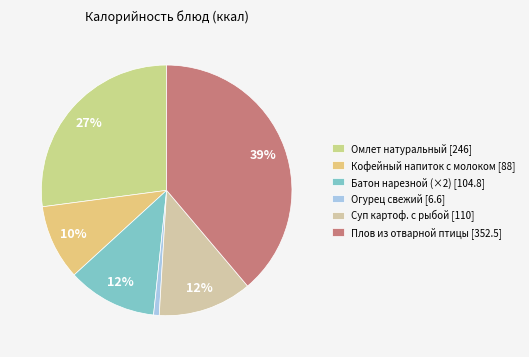

To the nearest percent, what is the average slice percentage?

17%